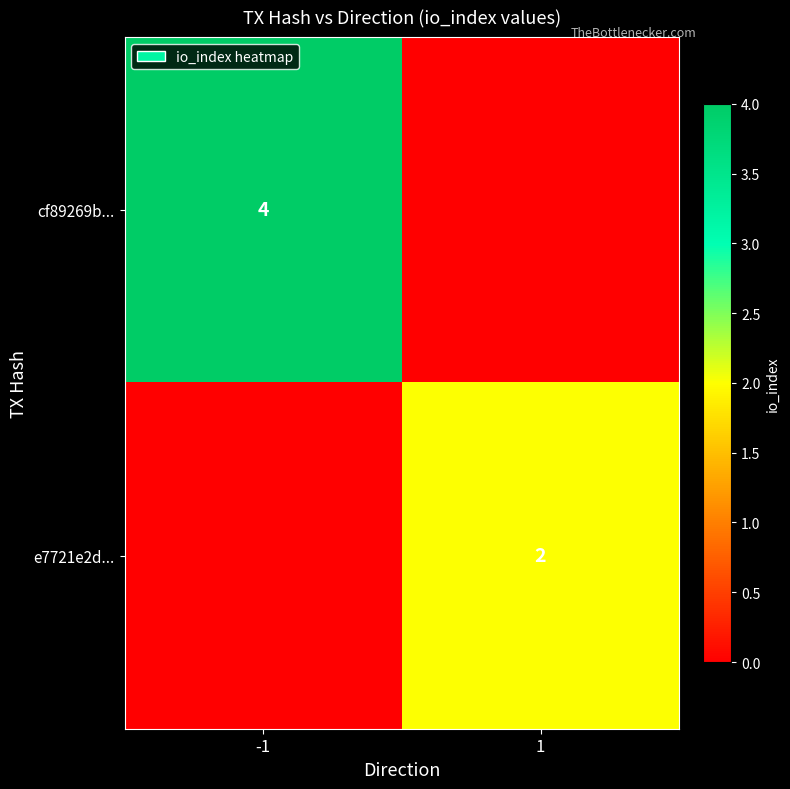

At how many categories does at least one series exceed 0?

2